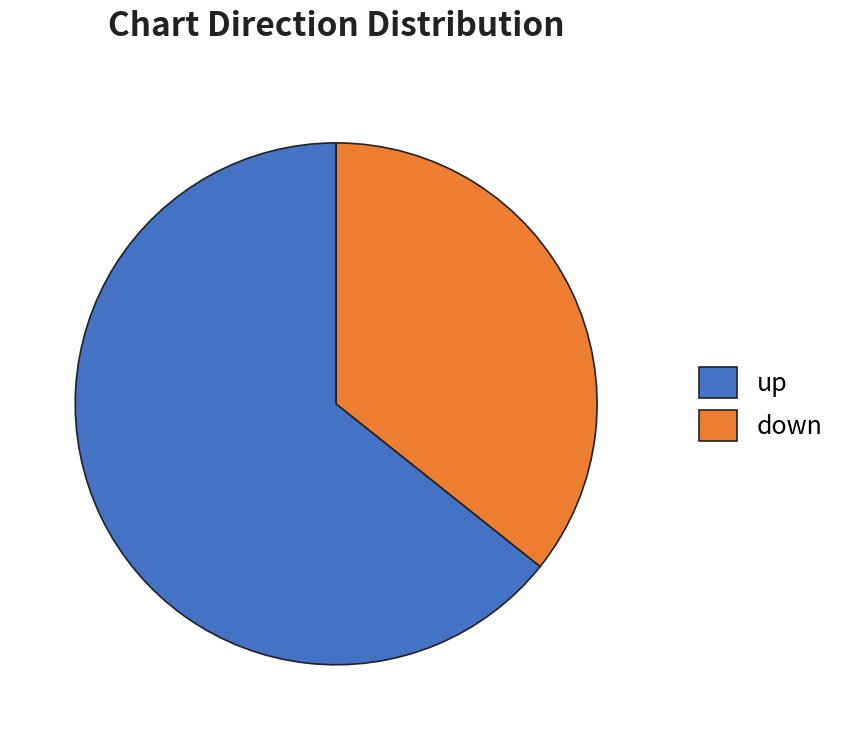

Which has a higher value, down or up?

up